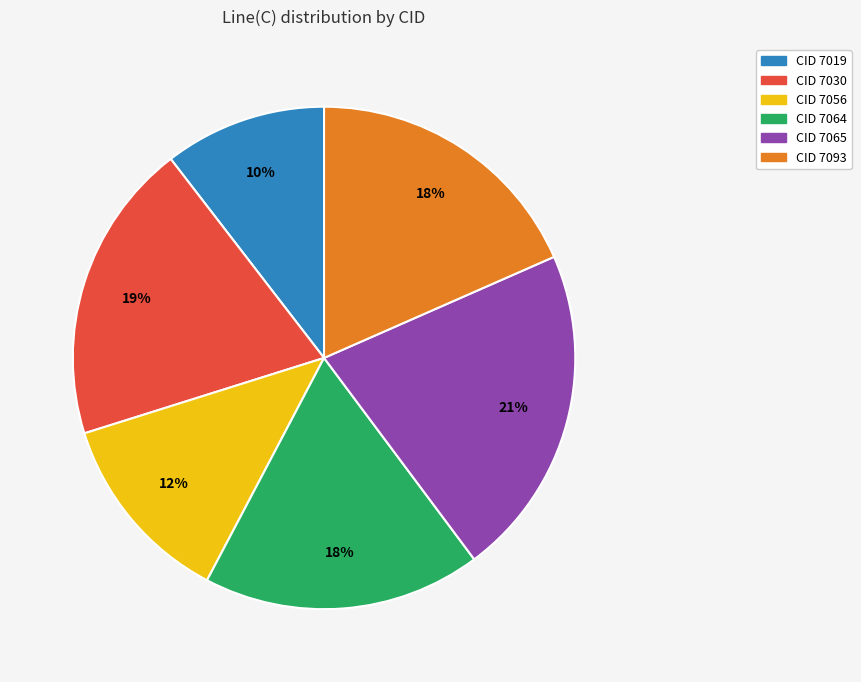

To the nearest percent, what is the average slice percentage?

17%